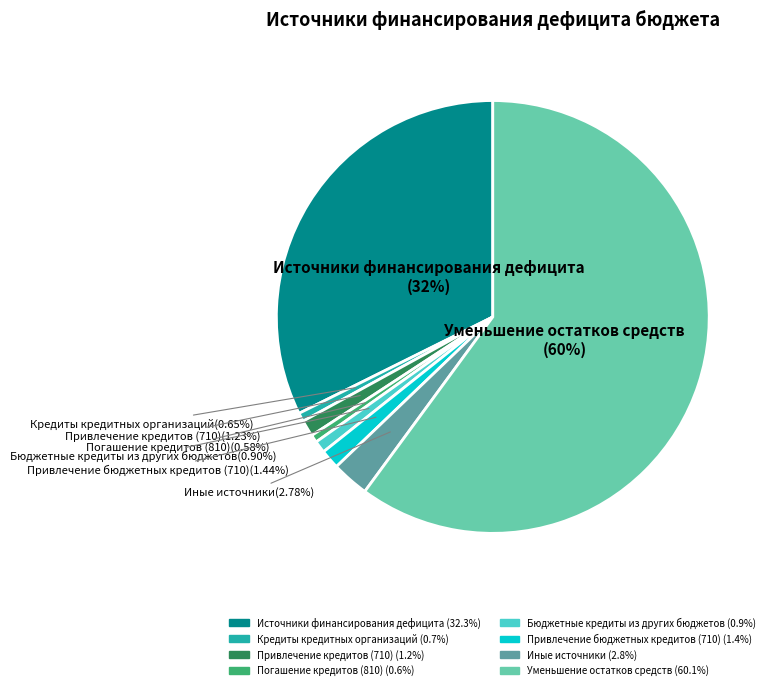

Does any single category account for the majority?

Yes